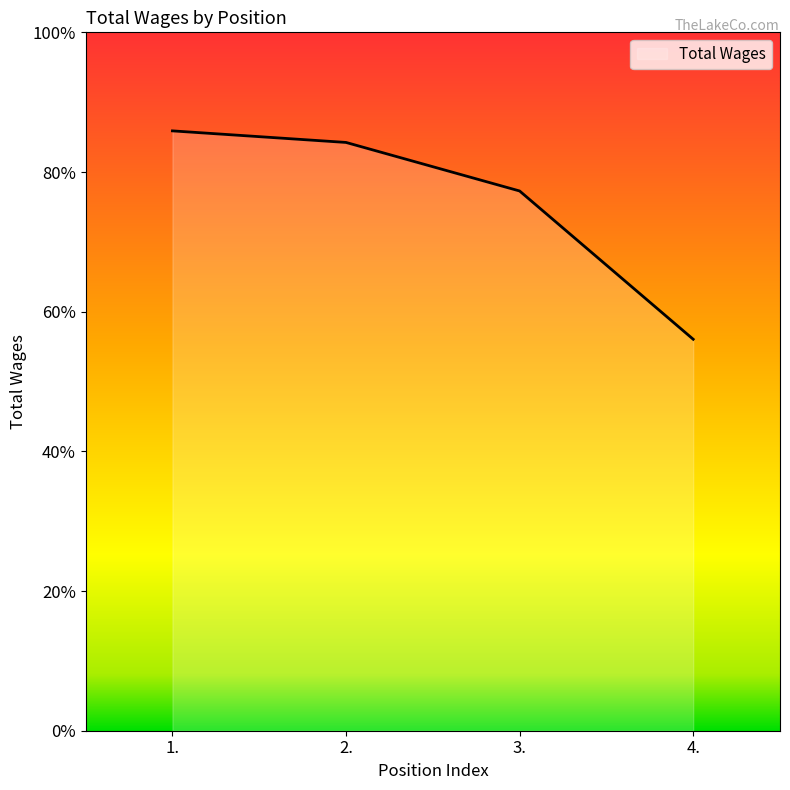

Does the chart have visible grid lines?

No